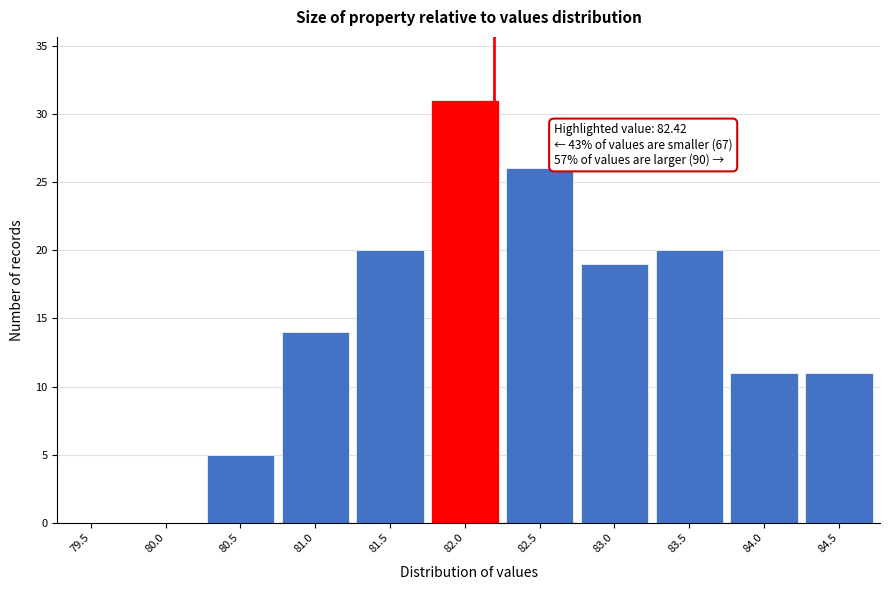

Reading left to right, list all the values displayed in this chart.

79.5=0	80.0=0	80.5=5	81.0=14	81.5=20	82.0=31	82.5=26	83.0=19	83.5=20	84.0=11	84.5=11